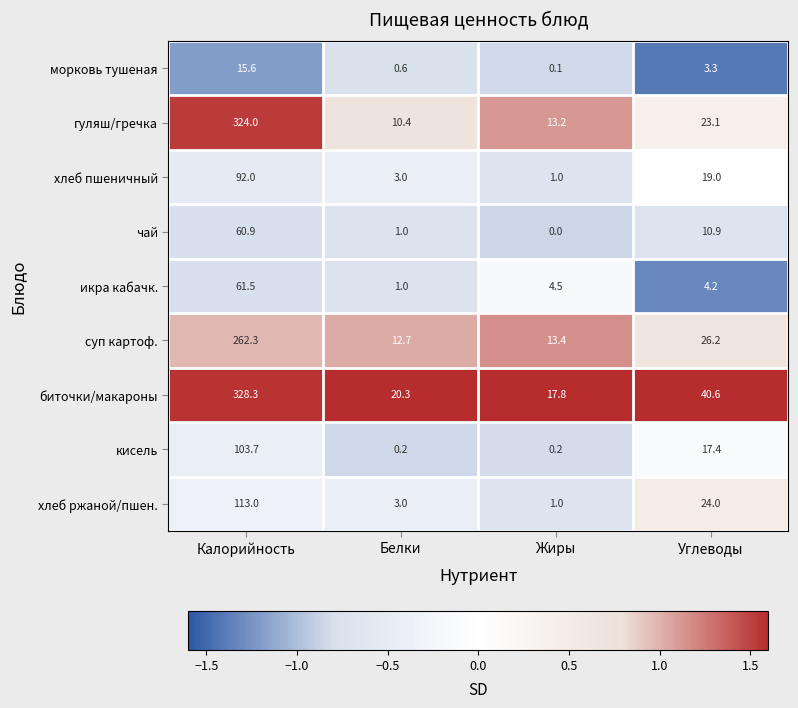

What is the spread (max minus min) of values at Жиры?

17.8